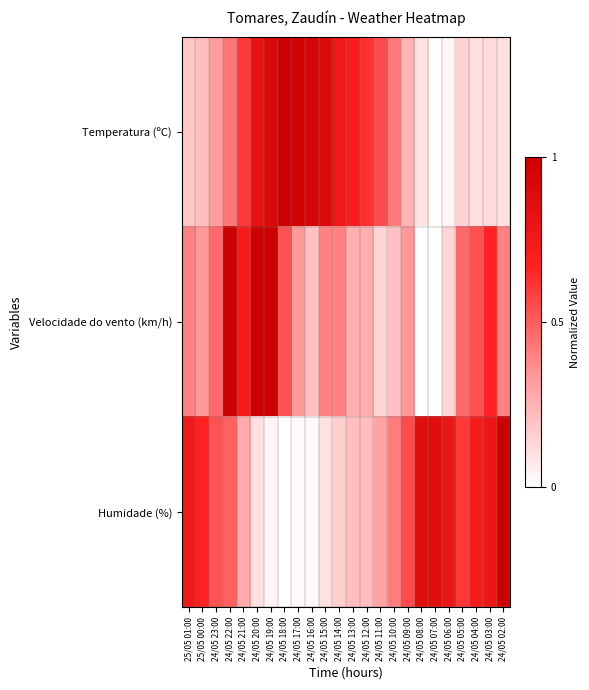

Reading left to right, extract all data points from this chart.

Temperatura (ºC): 25/05 01:00=0.2	25/05 00:00=0.2	24/05 23:00=0.3	24/05 22:00=0.4	24/05 21:00=0.6	24/05 20:00=0.8	24/05 19:00=0.9	24/05 18:00=1.0	24/05 17:00=1.0	24/05 16:00=0.9	24/05 15:00=0.9	24/05 14:00=0.8	24/05 13:00=0.7	24/05 12:00=0.6	24/05 11:00=0.5	24/05 10:00=0.4	24/05 09:00=0.2	24/05 08:00=0.1	24/05 07:00=0.0	24/05 06:00=0.0	24/05 05:00=0.1	24/05 04:00=0.1	24/05 03:00=0.1	24/05 02:00=0.1
Velocidade do vento (km/h): 25/05 01:00=0.4	25/05 00:00=0.3	24/05 23:00=0.5	24/05 22:00=1.0	24/05 21:00=0.7	24/05 20:00=1.0	24/05 19:00=1.0	24/05 18:00=0.5	24/05 17:00=0.3	24/05 16:00=0.2	24/05 15:00=0.4	24/05 14:00=0.4	24/05 13:00=0.3	24/05 12:00=0.3	24/05 11:00=0.1	24/05 10:00=0.2	24/05 09:00=0.3	24/05 08:00=0.0	24/05 07:00=0.0	24/05 06:00=0.1	24/05 05:00=0.5	24/05 04:00=0.5	24/05 03:00=0.7	24/05 02:00=0.4
Humidade (%): 25/05 01:00=0.8	25/05 00:00=0.7	24/05 23:00=0.5	24/05 22:00=0.5	24/05 21:00=0.3	24/05 20:00=0.1	24/05 19:00=0.0	24/05 18:00=0.0	24/05 17:00=0.0	24/05 16:00=0.0	24/05 15:00=0.1	24/05 14:00=0.2	24/05 13:00=0.2	24/05 12:00=0.2	24/05 11:00=0.3	24/05 10:00=0.4	24/05 09:00=0.5	24/05 08:00=0.9	24/05 07:00=0.9	24/05 06:00=0.8	24/05 05:00=0.6	24/05 04:00=0.7	24/05 03:00=0.8	24/05 02:00=1.0